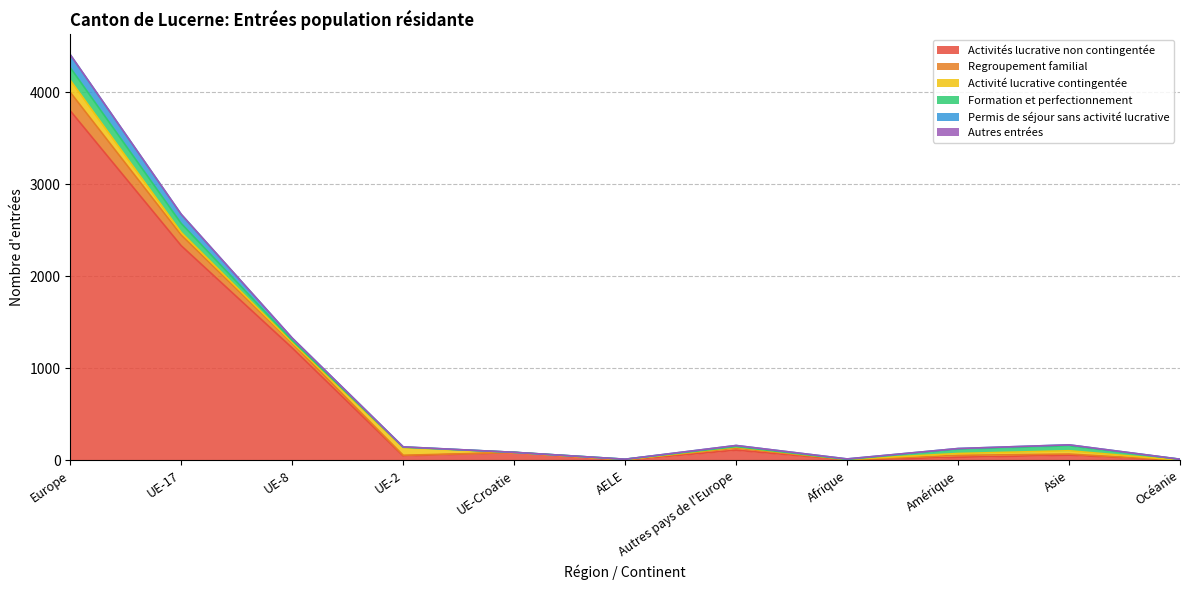

At which category does Activités lucrative non contingentée reach its first local peak?

UE-Croatie